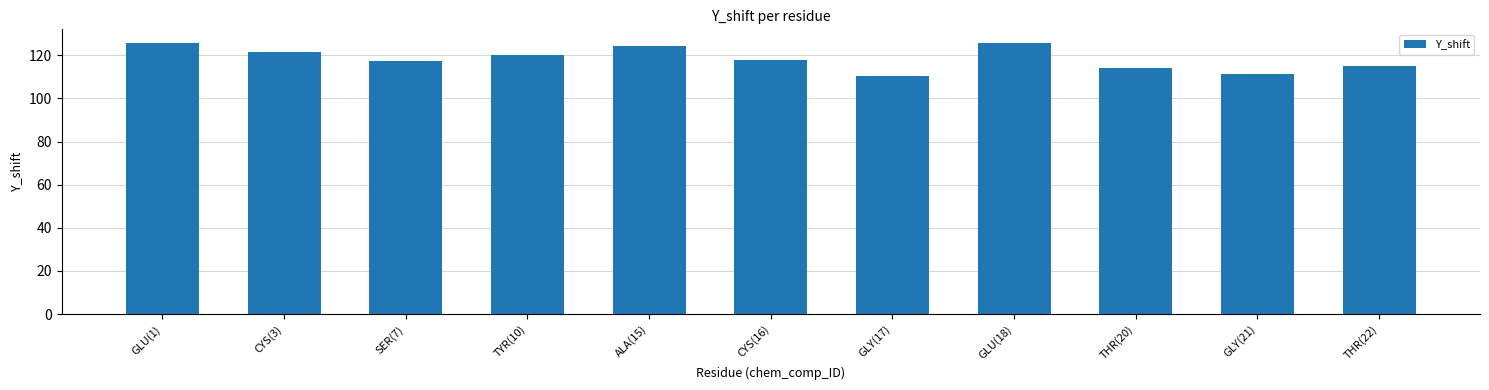

What is the smallest value displayed?

110.4